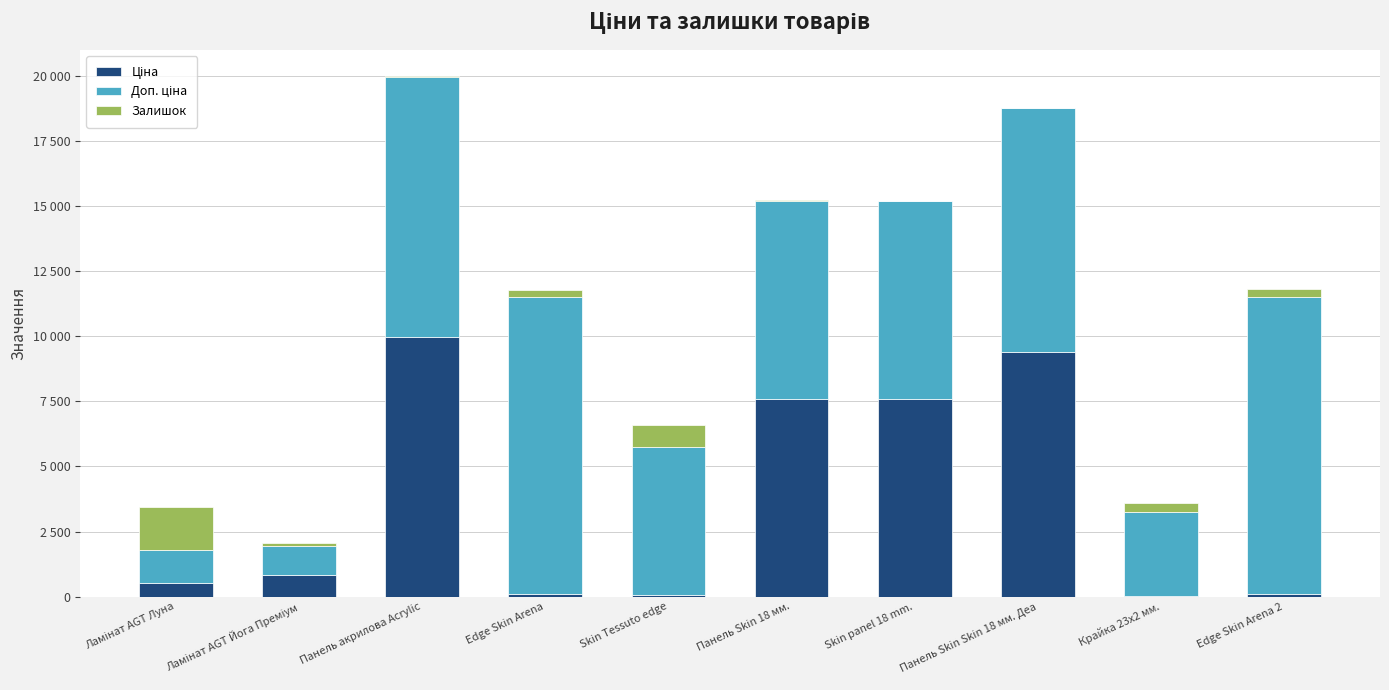

What is the sum of all Залишок values?

3686.0